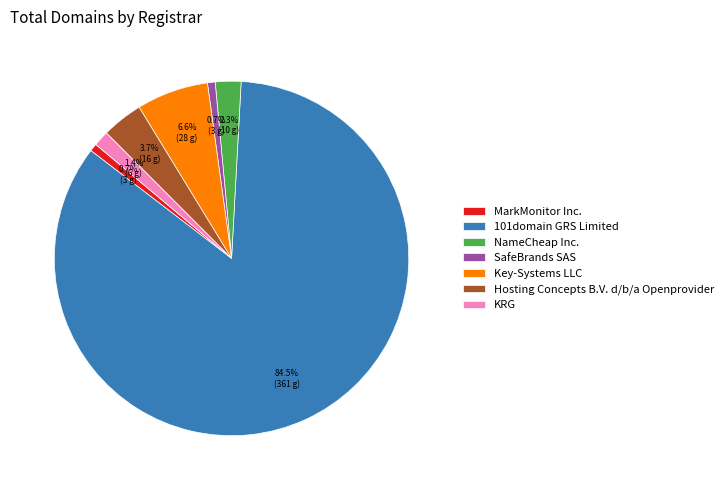

Does any single category account for the majority?

Yes